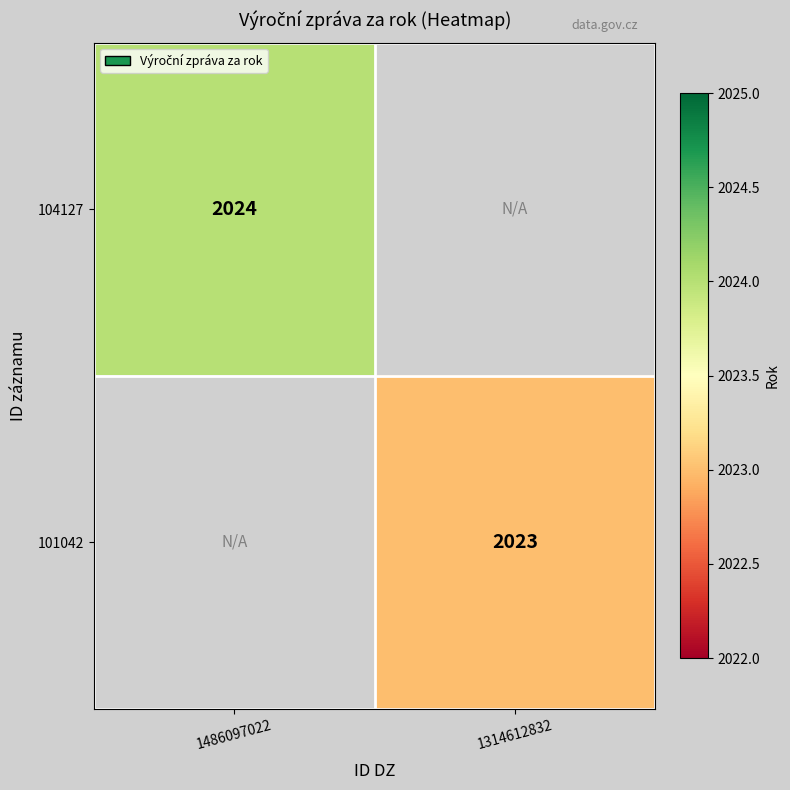

The value of 101042 at 1314612832 is 2023. True or false?

True